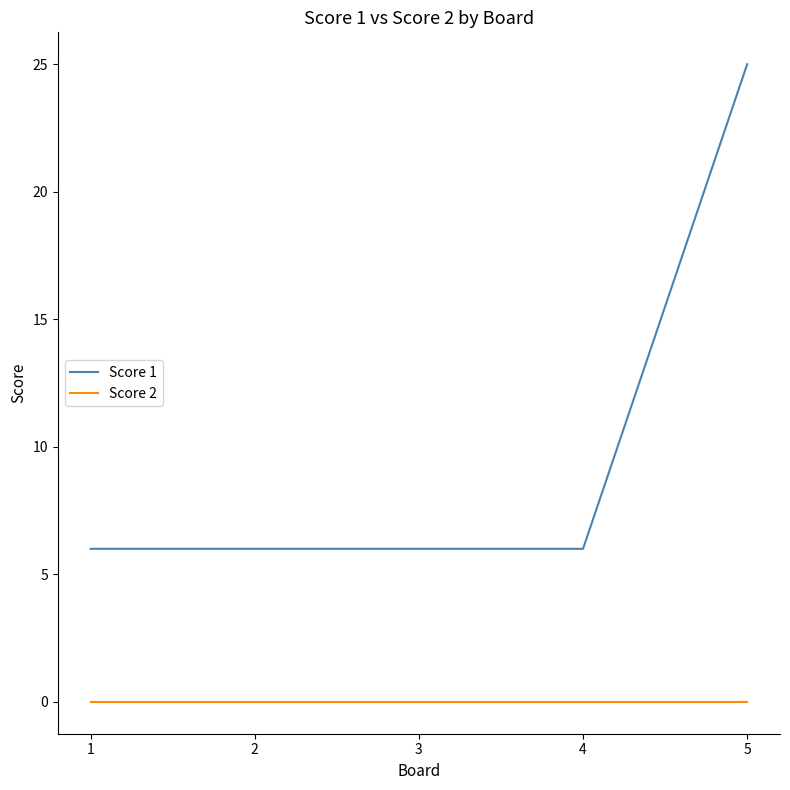

Does the chart have visible grid lines?

No